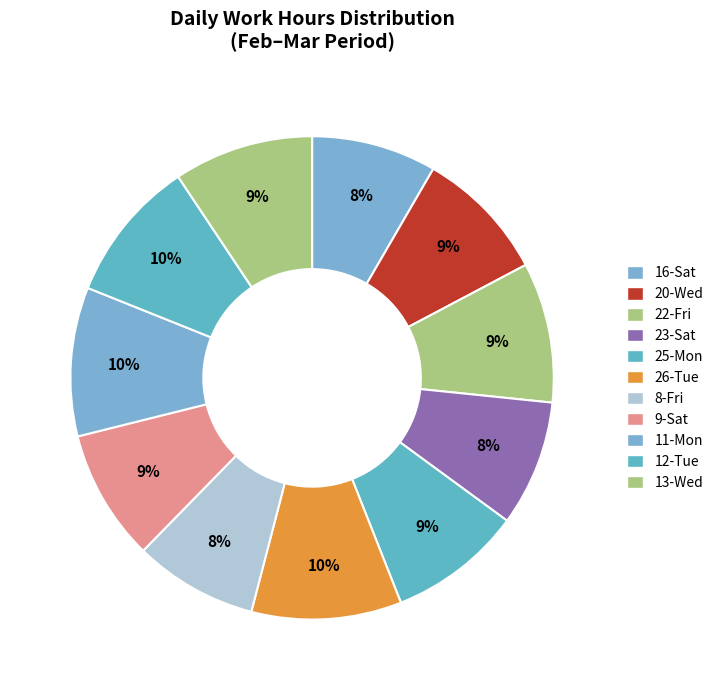

What is the total percentage of 23-Sat and 13-Wed?

17.8%